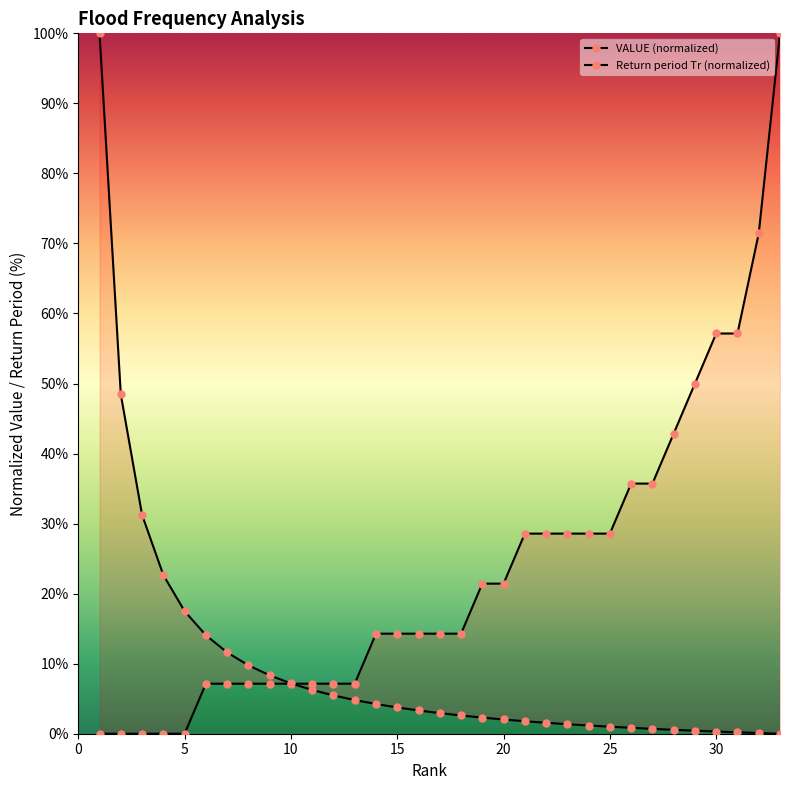

What are all the series names shown in the legend?

VALUE (normalized), Return period Tr (normalized)